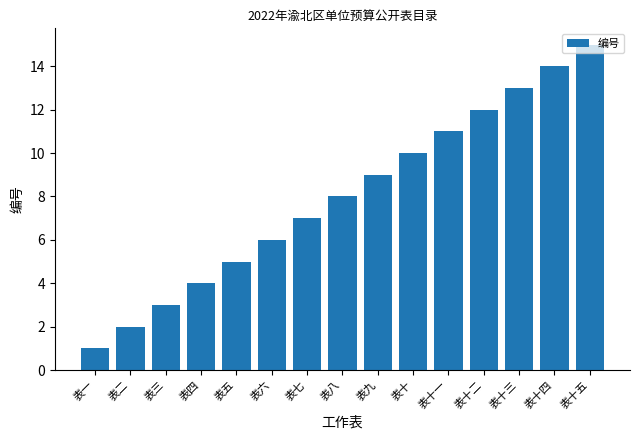

Which category has the highest value across all series?

表十五